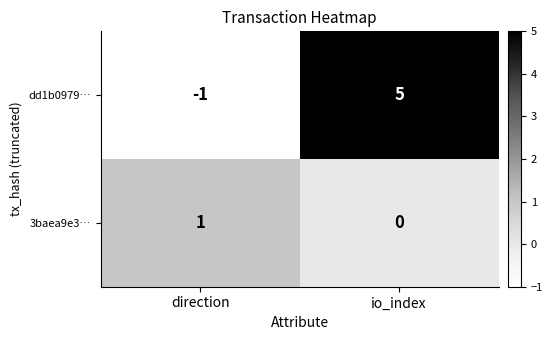

What is the approximate value of dd1b0979… at io_index?

5